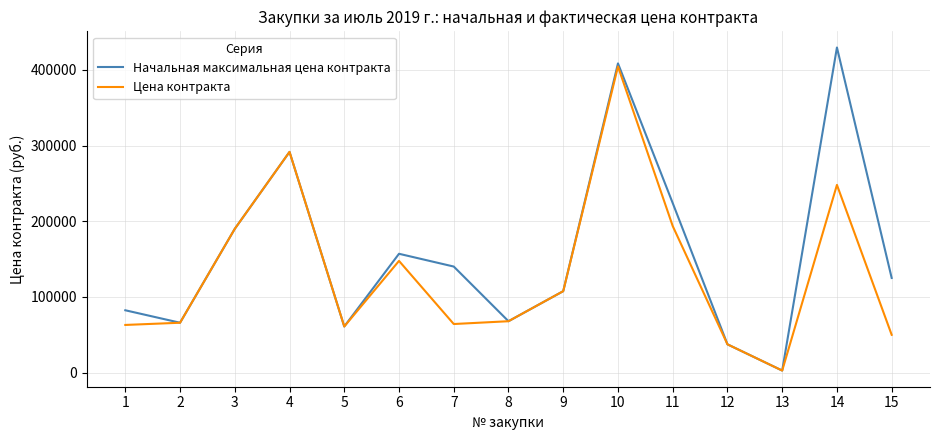

Where does the Начальная максимальная цена контракта series first go above 125124?

3